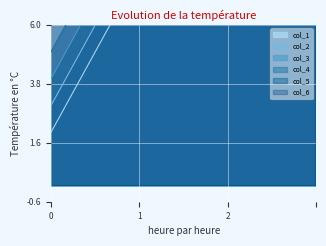

List the series in order of their peak value, lowest first.

col_1, col_2, col_3, col_4, col_5, col_6